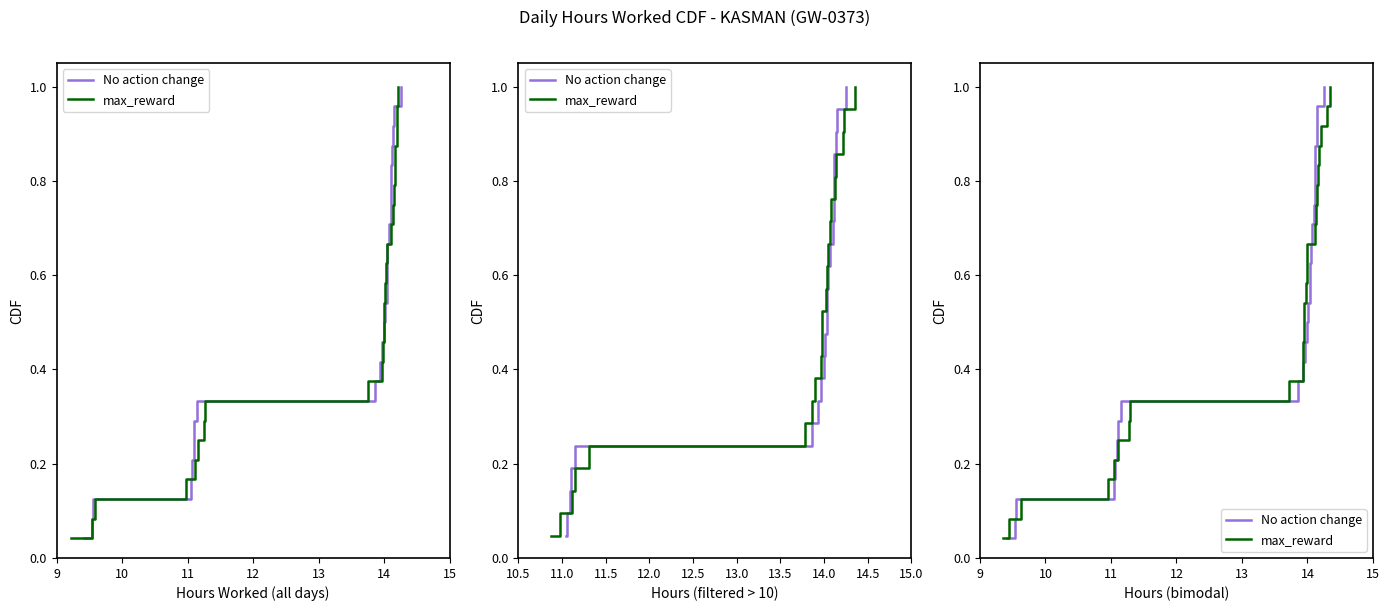

What is the value of the max_reward point at the 2nd from the left?

0.1